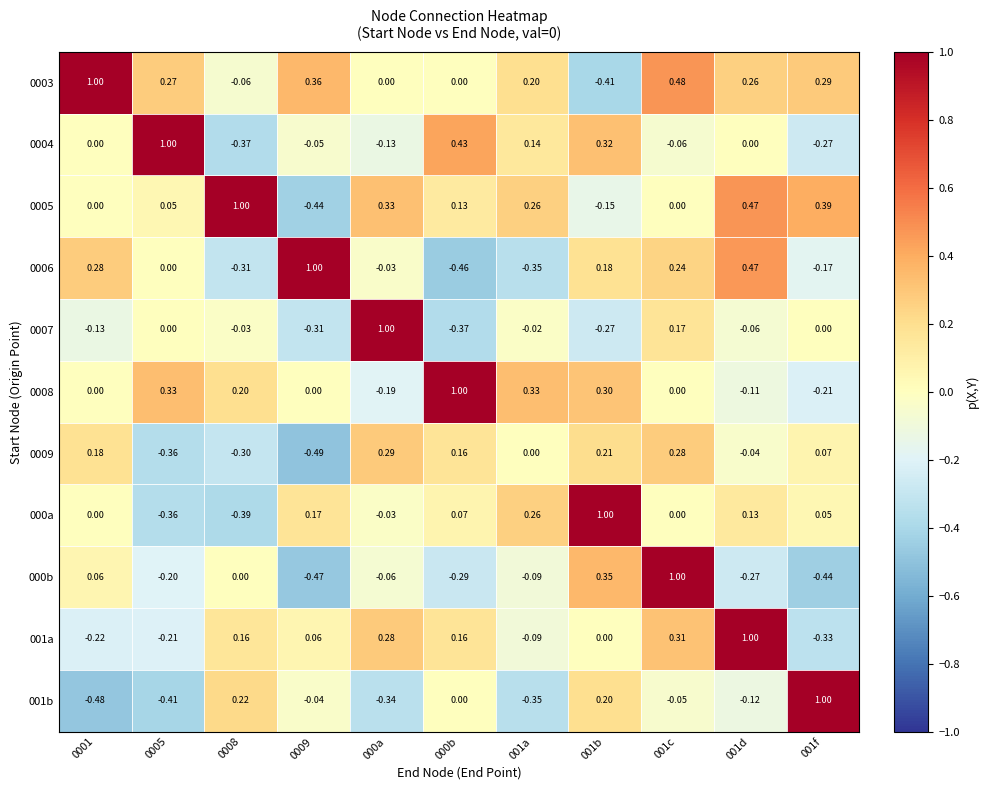

What is the spread (max minus min) of values at 000b?

1.5